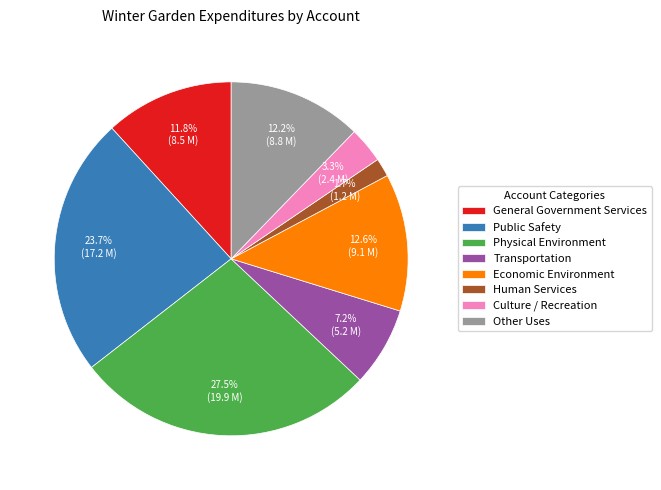

Does Human Services represent more than half of the total?

No